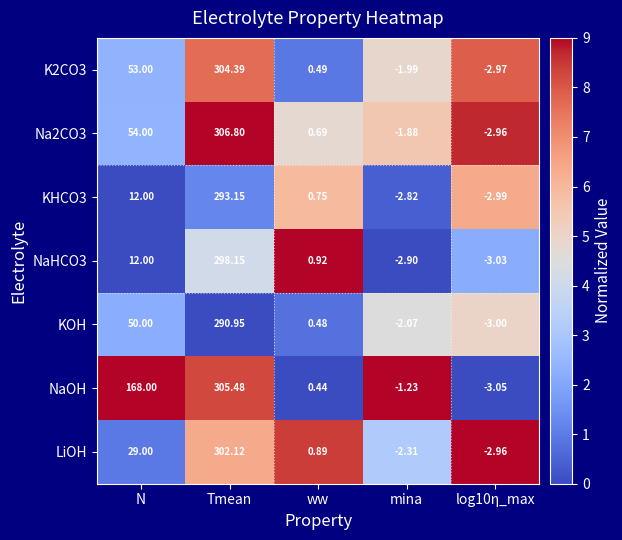

Which category has the highest value in the Na2CO3 series?

Tmean